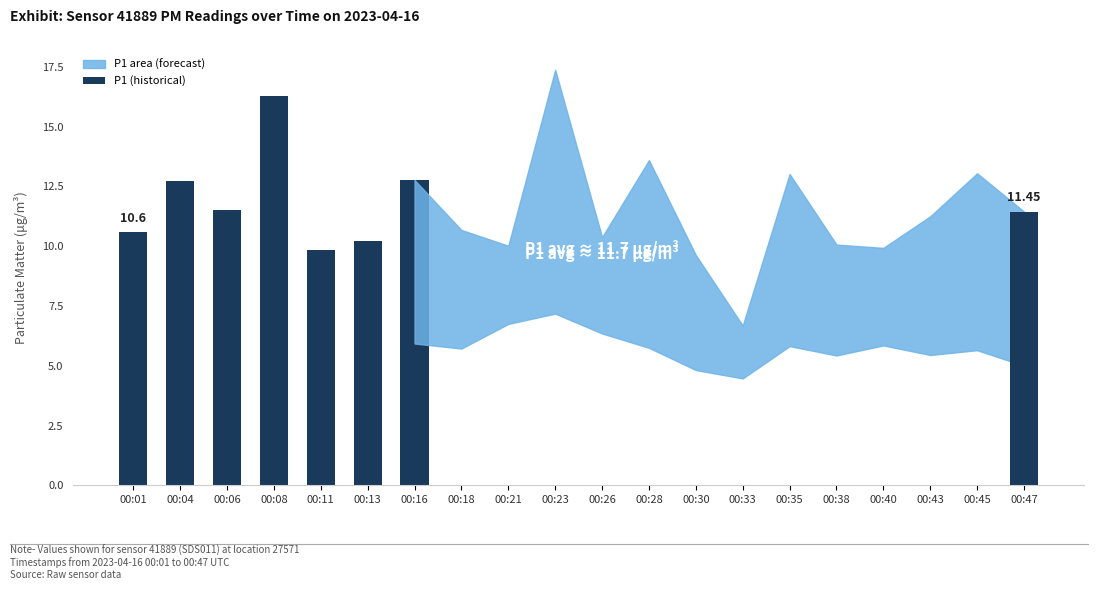

Which category has the highest value across all series?

00:08